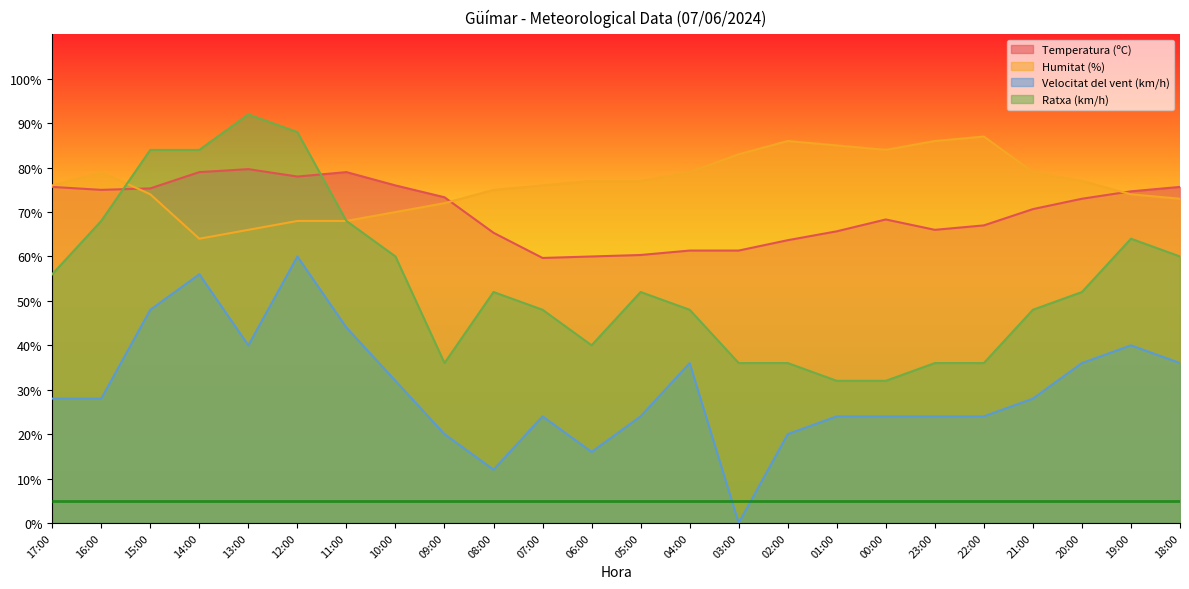

What is the difference between the Humitat (%) values at 07:00 and 14:00?

12.0